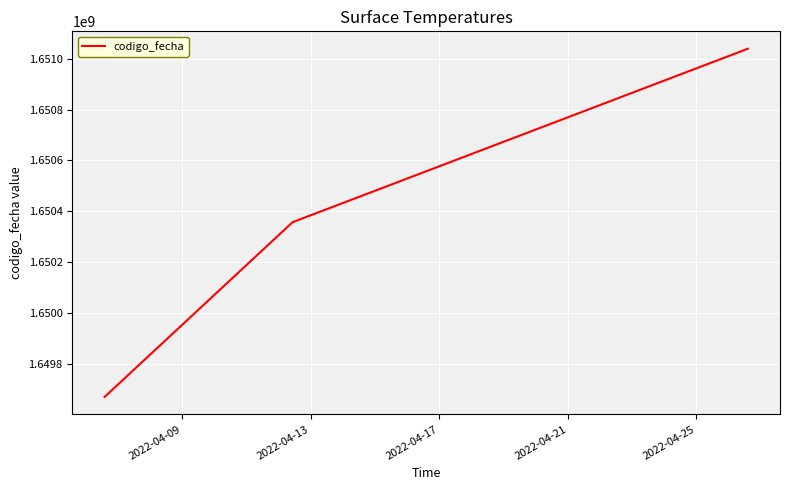

Count the number of categories in the chart.

3